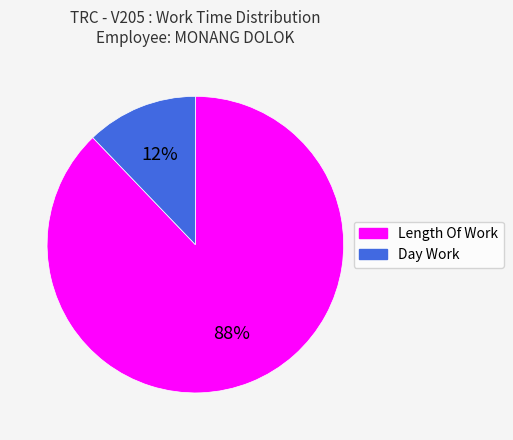

The Day Work slice represents 12% of the pie. True or false?

True